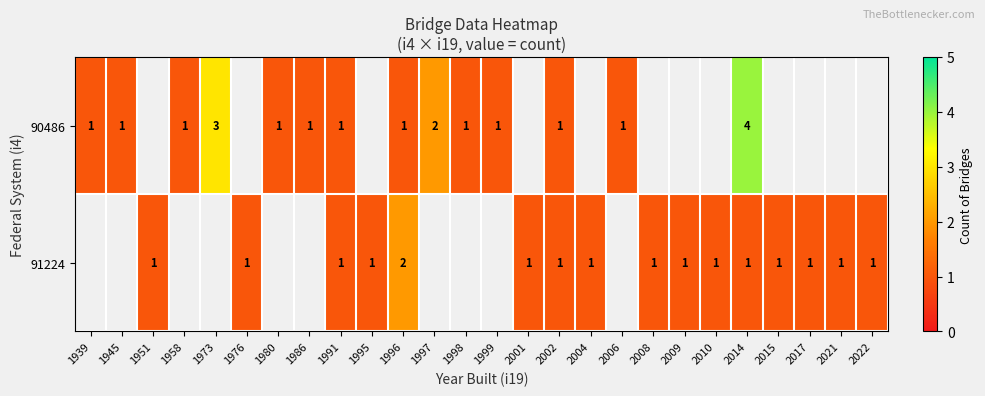

What is the difference between the highest and lowest values at 2014?

3